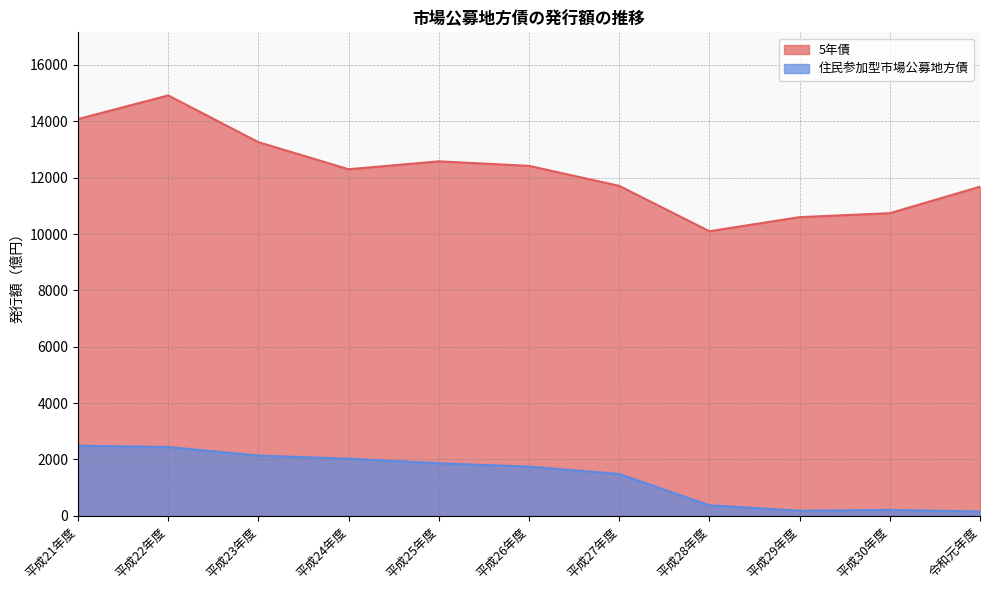

How many data points in 住民参加型市場公募地方債 are less than 1746?

5